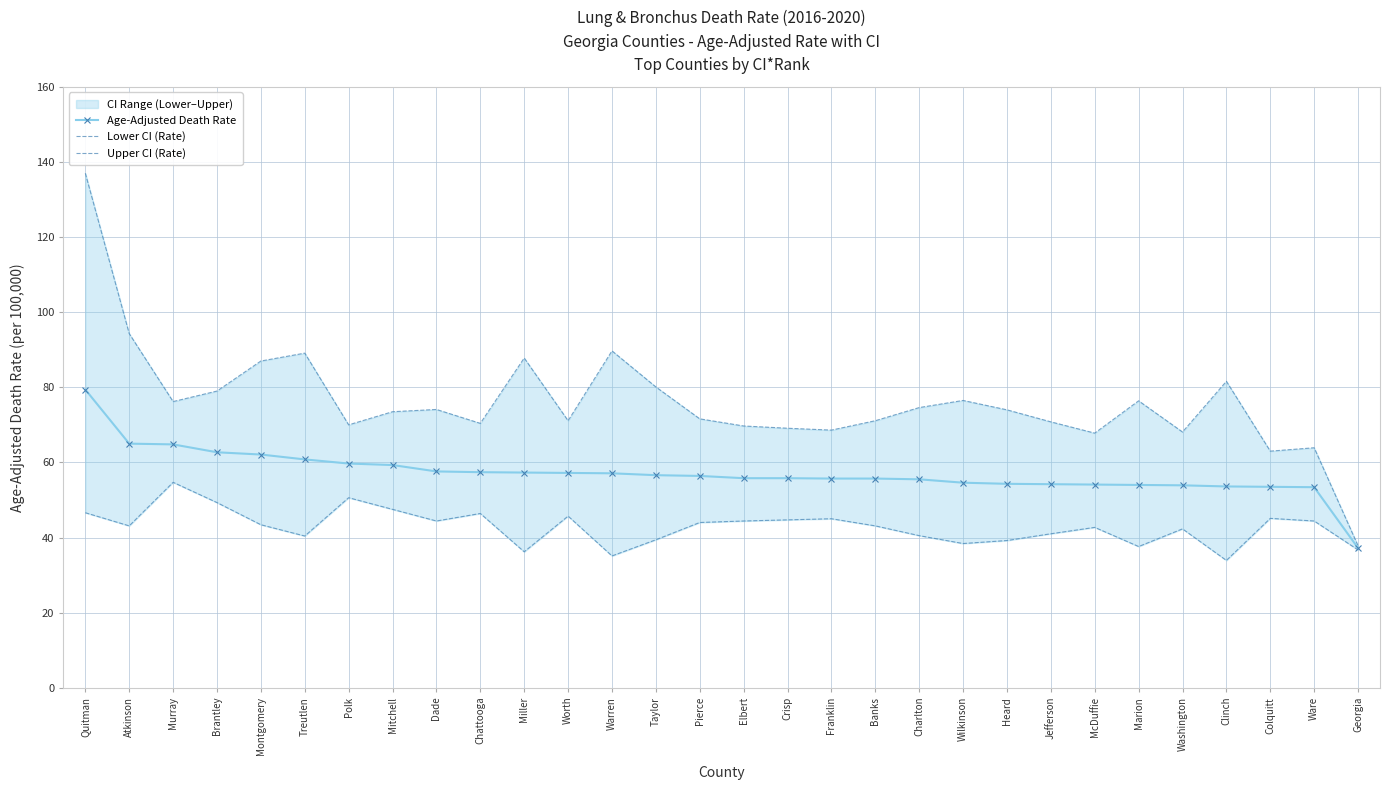

At which category is the sum across all series the highest?

Quitman